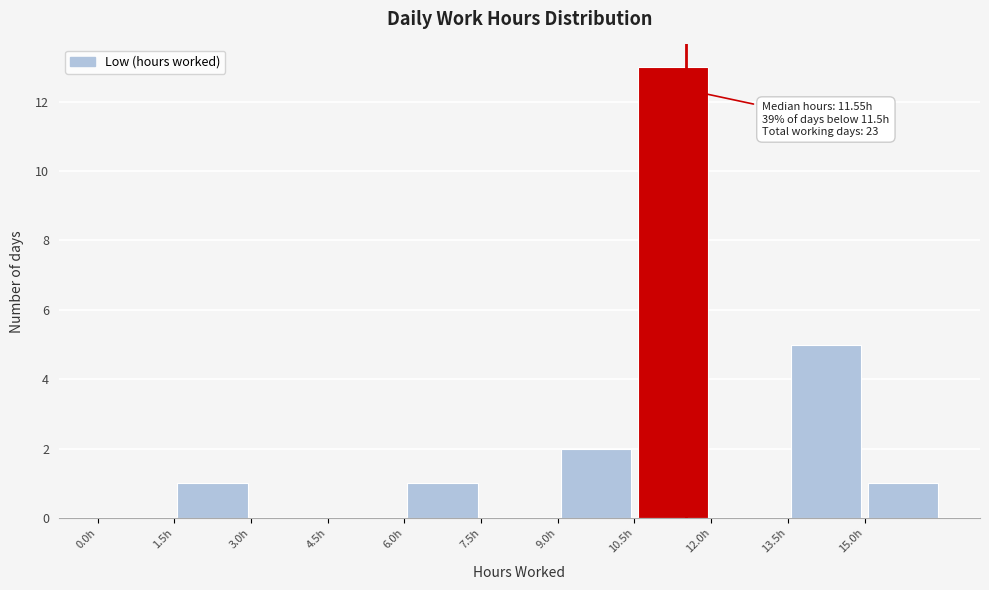

Which range on the x-axis has the tallest bar?

10.5 to 12.0